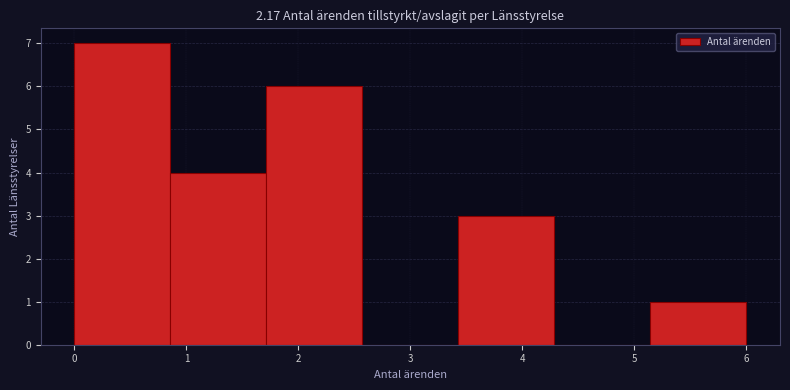

Over which range of the x-axis is the bar tallest?

0.0 to 0.9